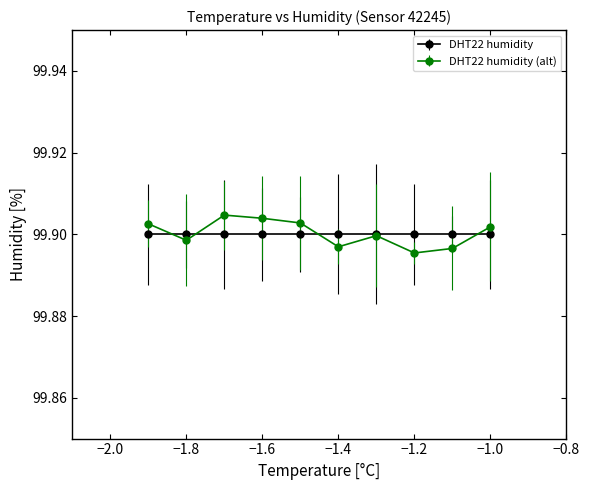

How many DHT22 humidity values are between 99 and 100?

10